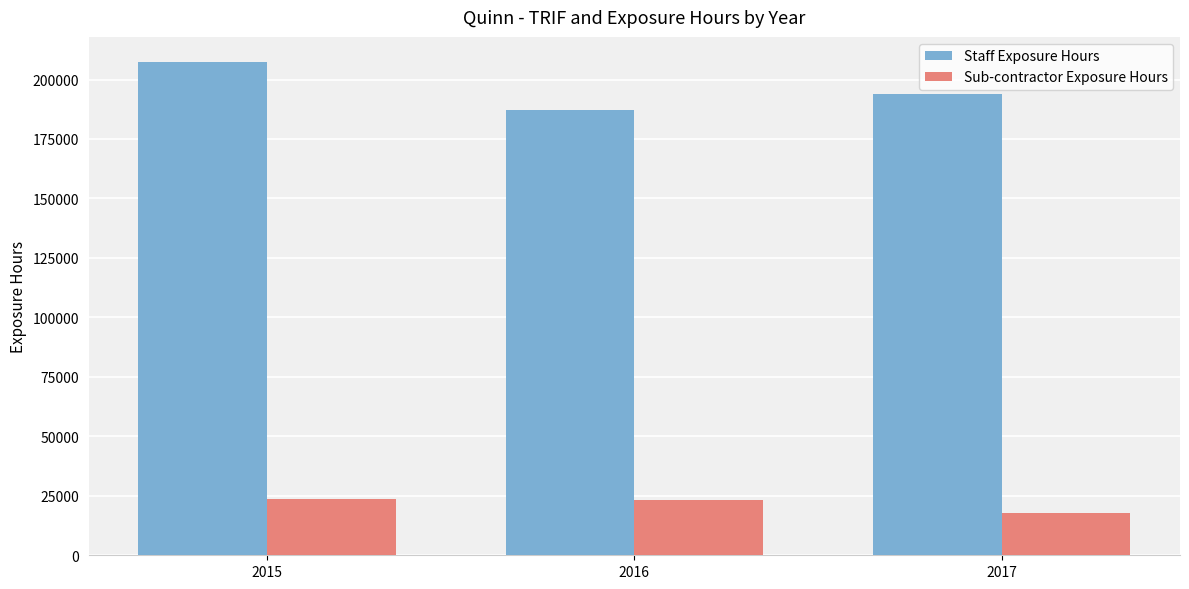

What is the spread (max minus min) of values at 2015?

184006